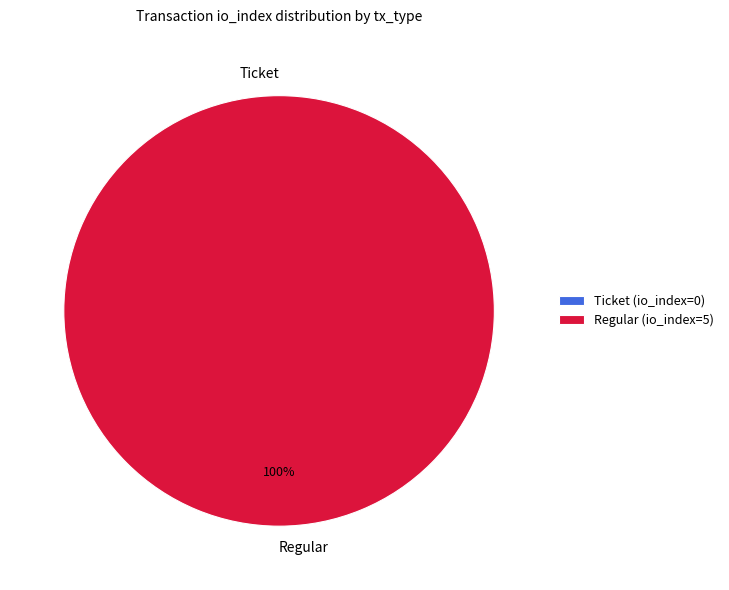

What is the largest slice in the pie chart?

Regular